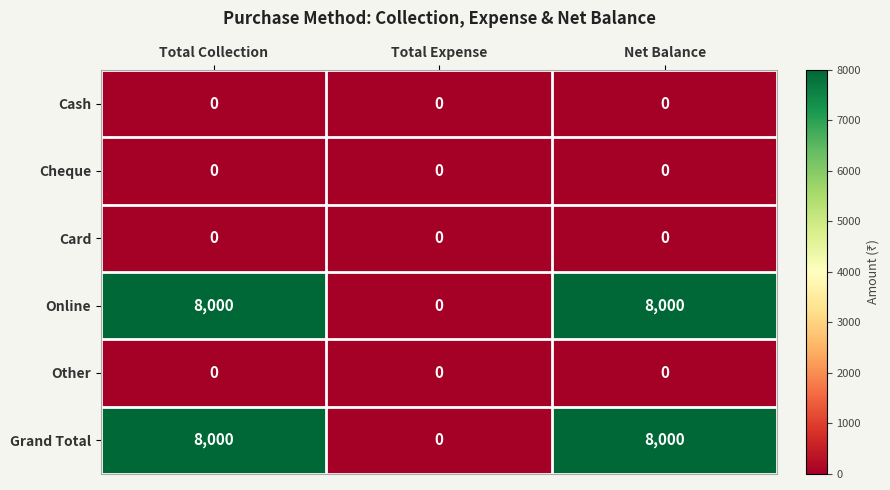

What is the sum of the Online values at Total Expense and Net Balance?

8000